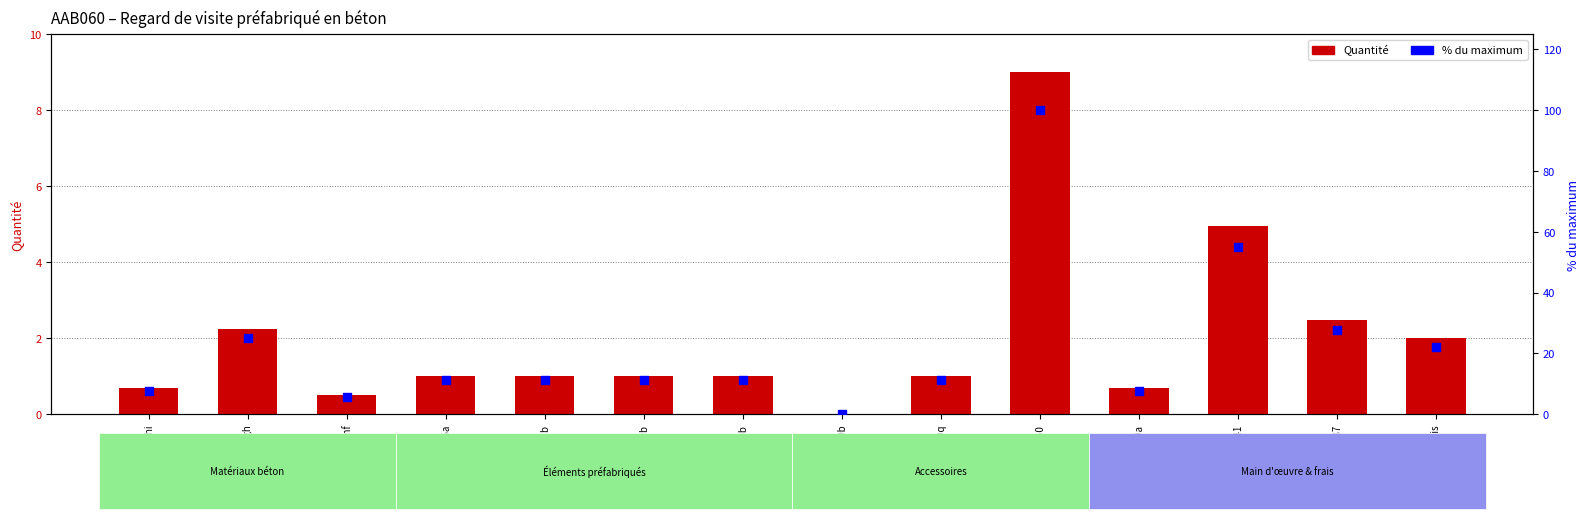

Which series has the widest spread of Y values?

% du max